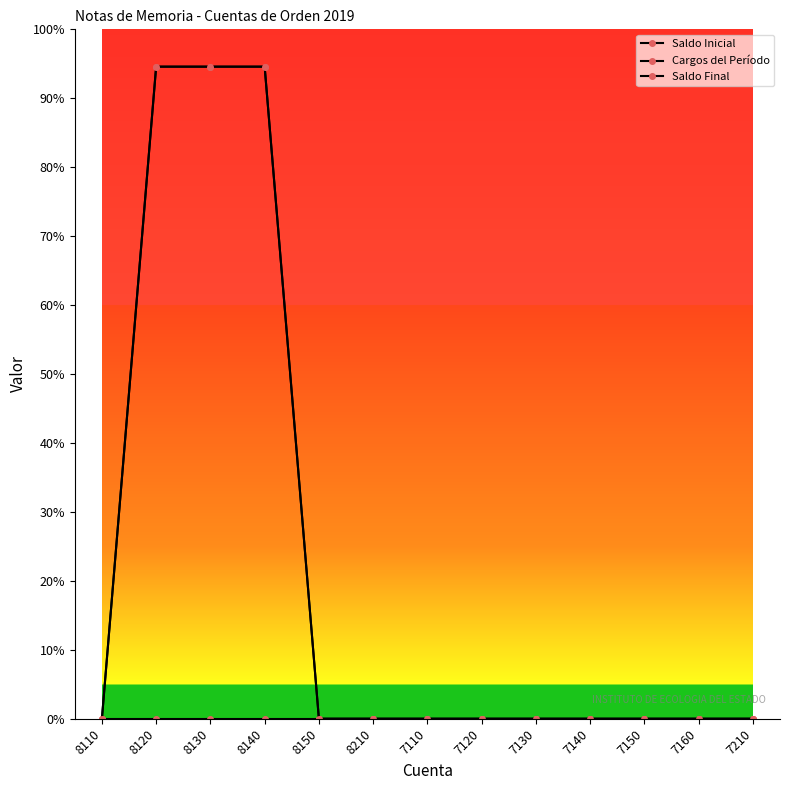

What is the difference between the maximum and minimum values in the Saldo Final series?

2837576.2